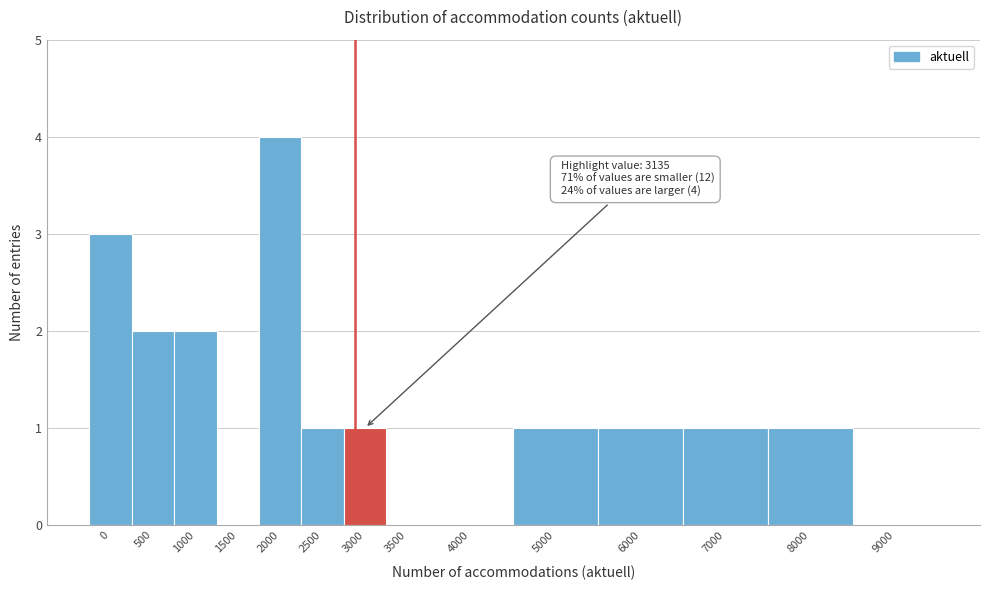

Reading left to right, extract all data points from this chart.

0=3	500=2	1000=2	1500=0	2000=4	2500=1	3000=1	3500=0	4000=0	5000=1	6000=1	7000=1	8000=1	9000=0